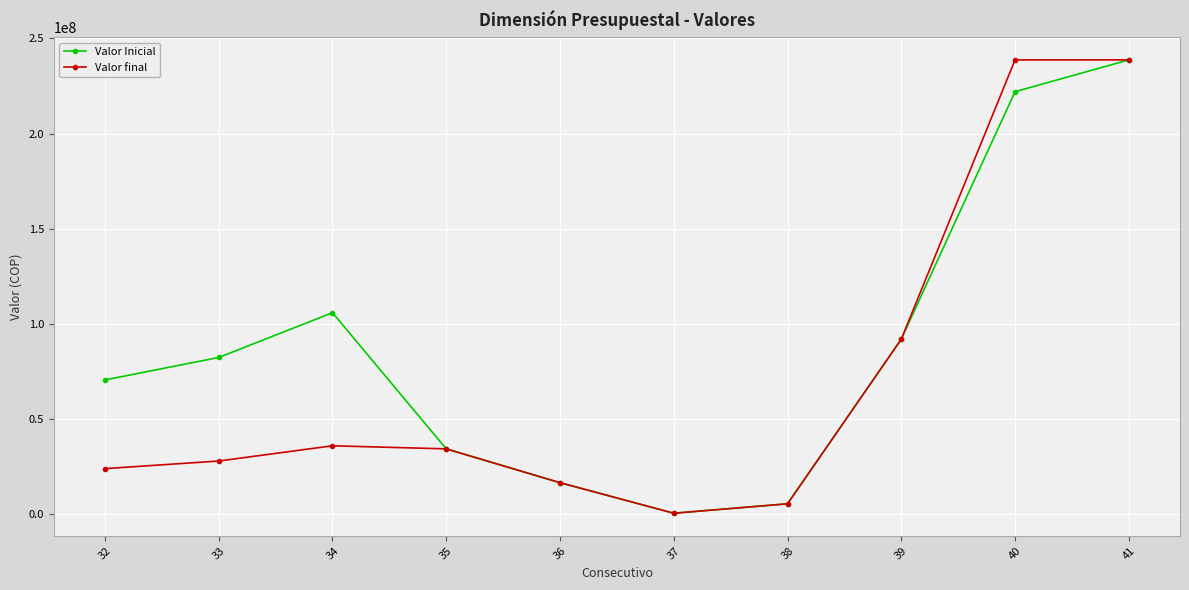

What is the greatest value displayed?

238700000